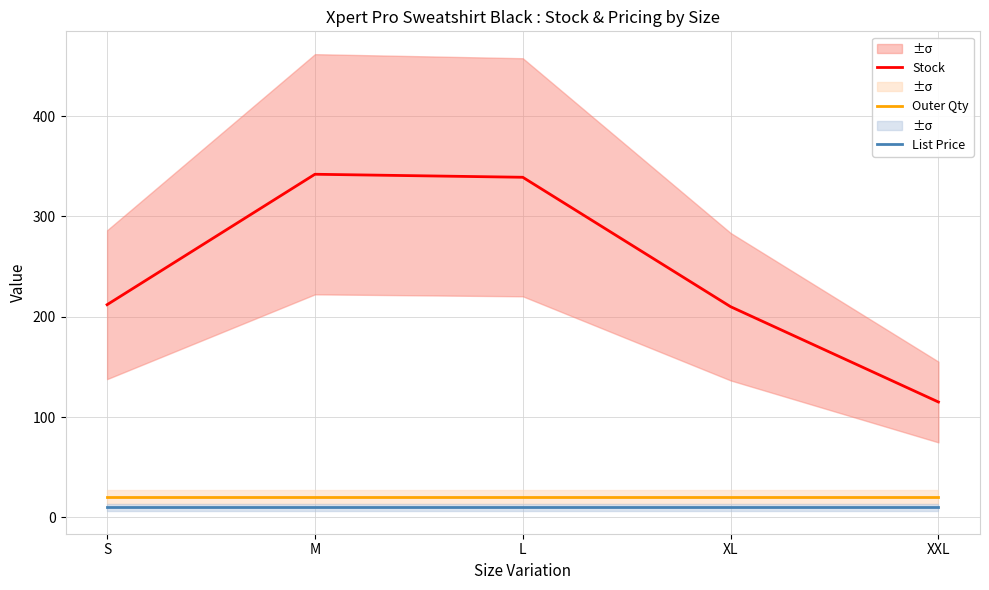

Which series changed the most between S and M?

Stock